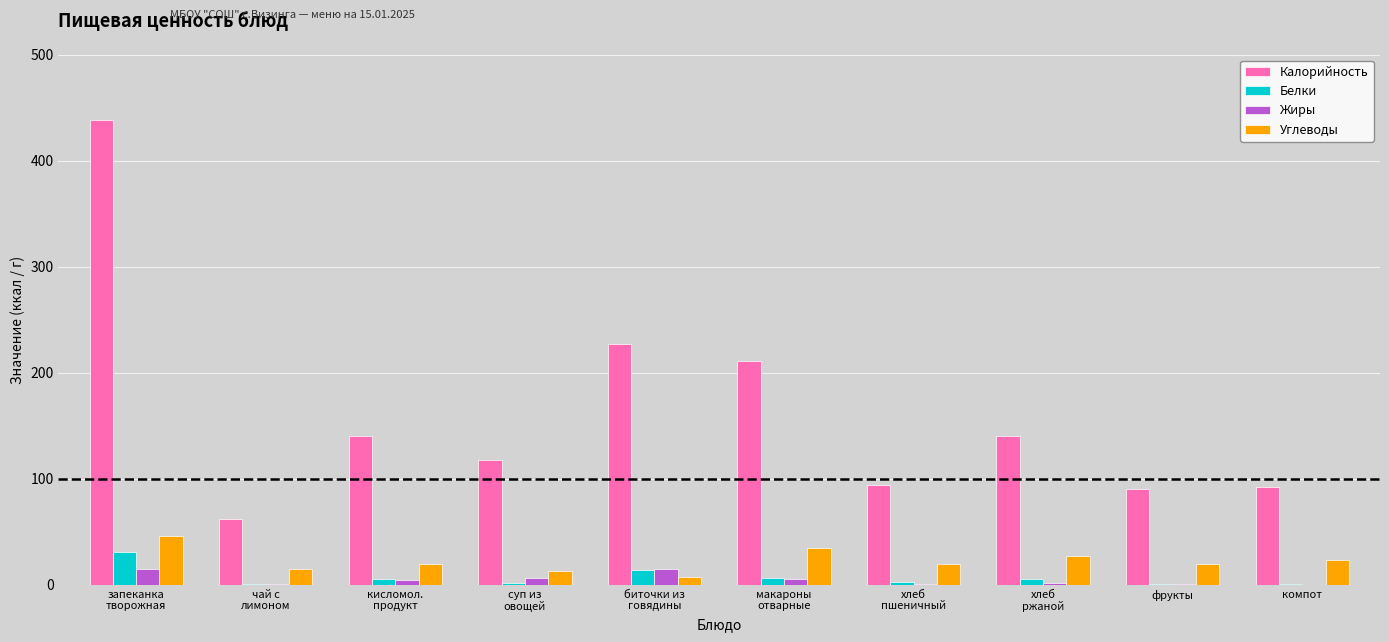

Between биточки из
говядины and хлеб
пшеничный, which series saw the biggest shift?

Калорийность